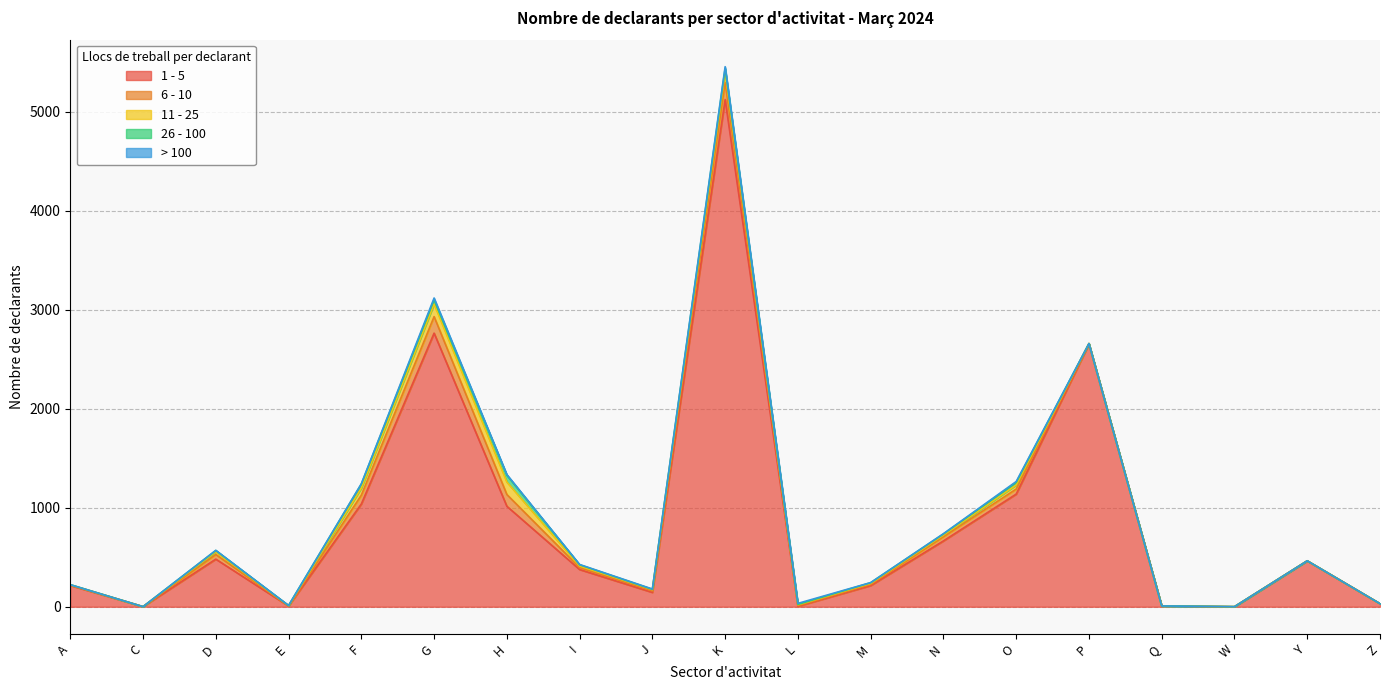

What is the average value of the 6 - 10 series?

40